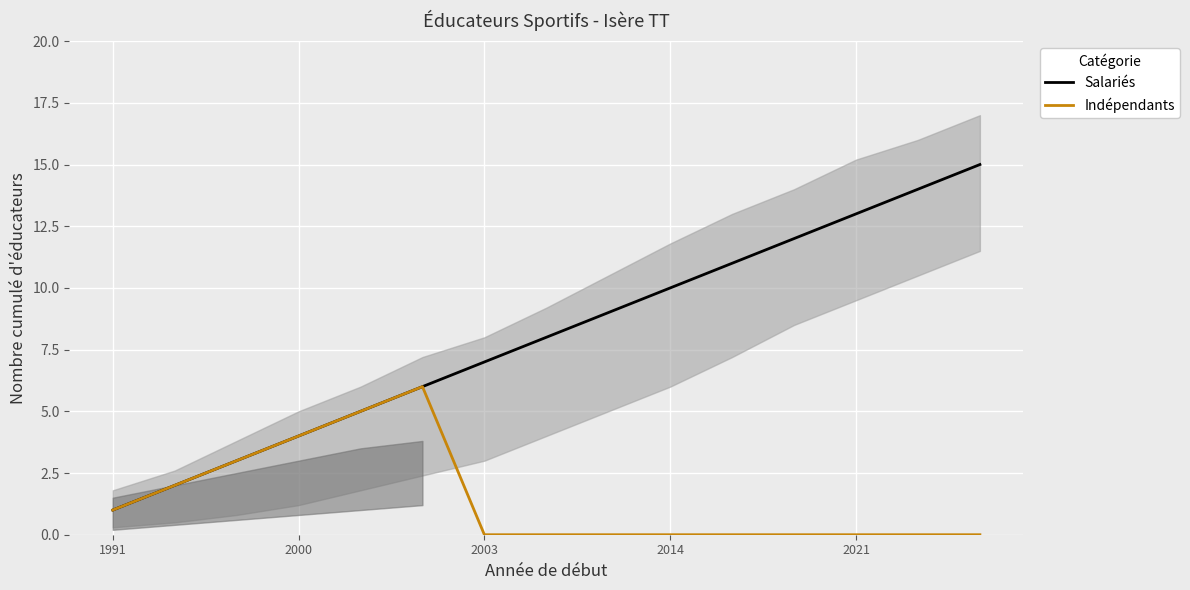

Rank the series by their maximum value, from lowest to highest.

Indépendants, Salariés